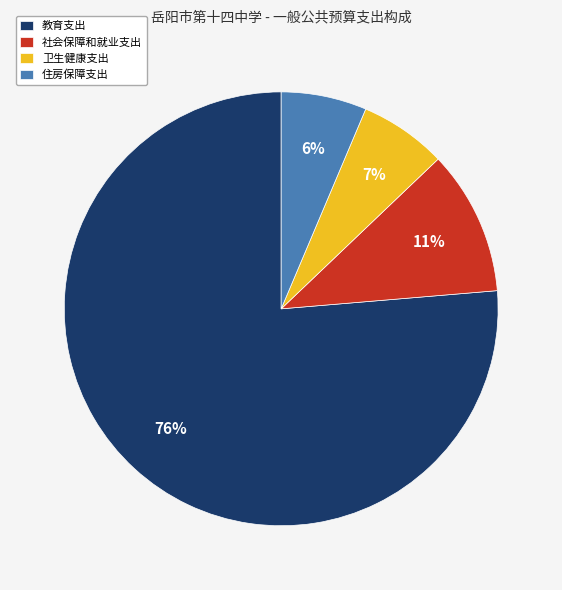

Does 教育支出 represent more than half of the total?

Yes